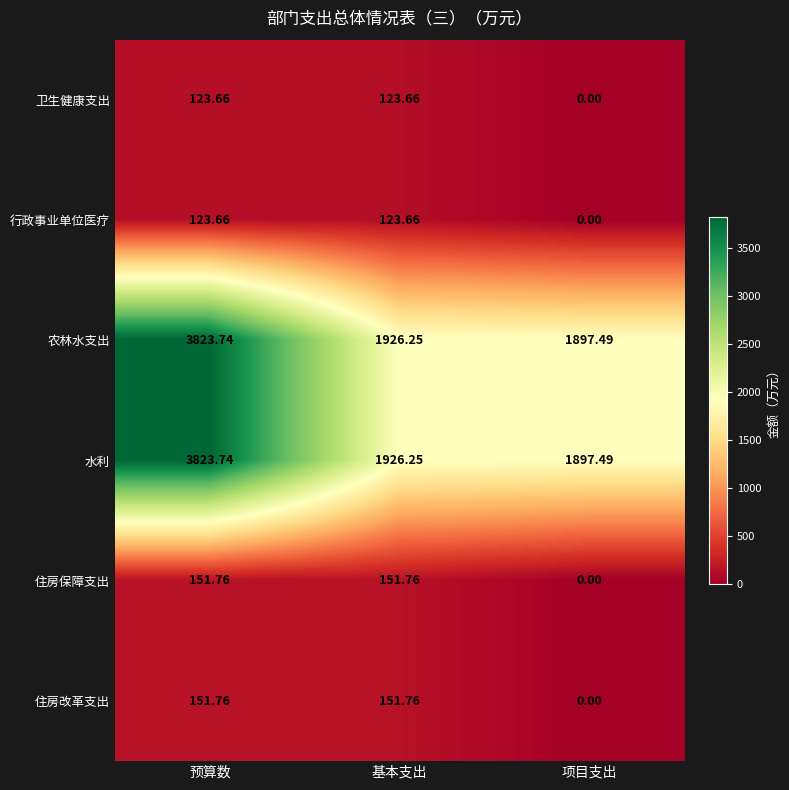

How many series are shown in this chart?

6